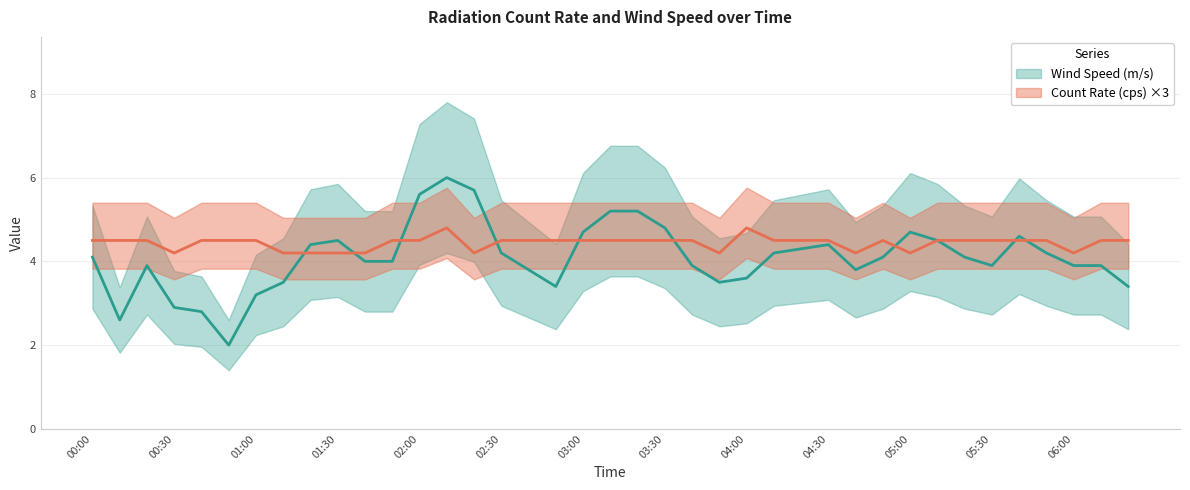

Reading left to right, transcribe all the data shown in this chart.

Wind Speed (m/s): 00:00=4.1	00:10=2.6	00:20=3.9	00:30=2.9	00:40=2.8	00:50=2.0	01:00=3.2	01:10=3.5	01:20=4.4	01:30=4.5	01:40=4.0	01:50=4.0	02:00=5.6	02:10=6.0	02:20=5.7	02:30=4.2	02:40=3.8	02:50=3.4	03:00=4.7	03:10=5.2	03:20=5.2	03:30=4.8	03:40=3.9	03:50=3.5	04:00=3.6	04:10=4.2	04:20=4.3	04:30=4.4	04:40=3.8	04:50=4.1	05:00=4.7	05:10=4.5	05:20=4.1	05:30=3.9	05:40=4.6	05:50=4.2	06:00=3.9	06:10=3.9	06:20=3.4
Count Rate (cps): 00:00=4.5	00:10=4.5	00:20=4.5	00:30=4.2	00:40=4.5	00:50=4.5	01:00=4.5	01:10=4.2	01:20=4.2	01:30=4.2	01:40=4.2	01:50=4.5	02:00=4.5	02:10=4.8	02:20=4.2	02:30=4.5	02:40=4.5	02:50=4.5	03:00=4.5	03:10=4.5	03:20=4.5	03:30=4.5	03:40=4.5	03:50=4.2	04:00=4.8	04:10=4.5	04:20=4.5	04:30=4.5	04:40=4.2	04:50=4.5	05:00=4.2	05:10=4.5	05:20=4.5	05:30=4.5	05:40=4.5	05:50=4.5	06:00=4.2	06:10=4.5	06:20=4.5